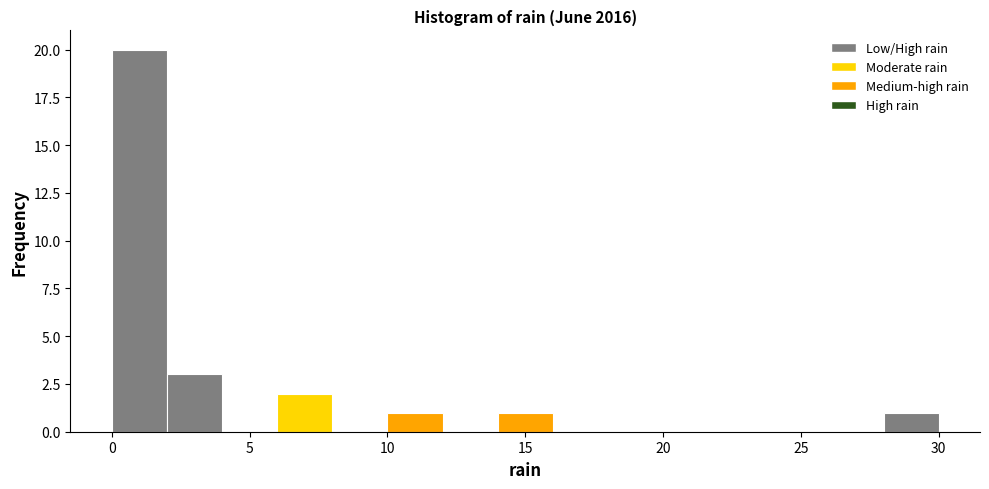

Reading left to right, transcribe this chart: for each bar, give the range it covers on the x-axis and its height. The values are not printed on the chart, so give them approximately, as read against the axis.

0 to 2: 20
2 to 4: 3
4 to 6: 0
6 to 8: 2
8 to 10: 0
10 to 12: 1
12 to 14: 0
14 to 16: 1
16 to 18: 0
18 to 20: 0
20 to 22: 0
22 to 24: 0
24 to 26: 0
26 to 28: 0
28 to 30: 1